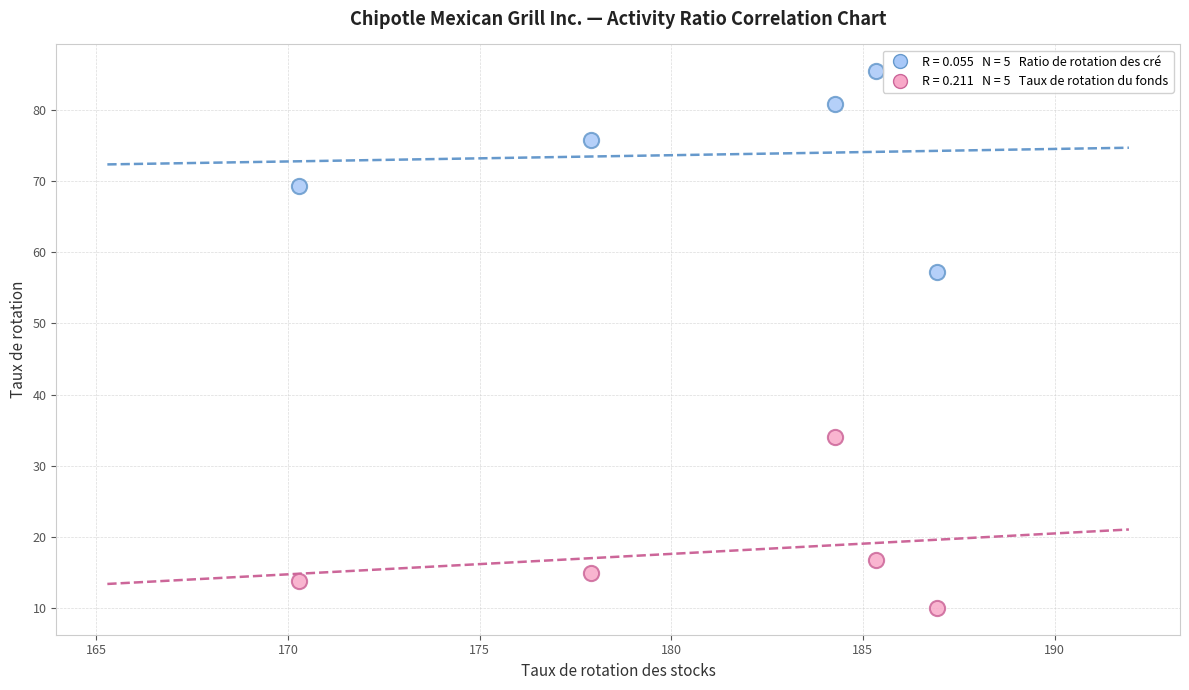

Across all data points, what is the range of X values (max minus min)?

16.7